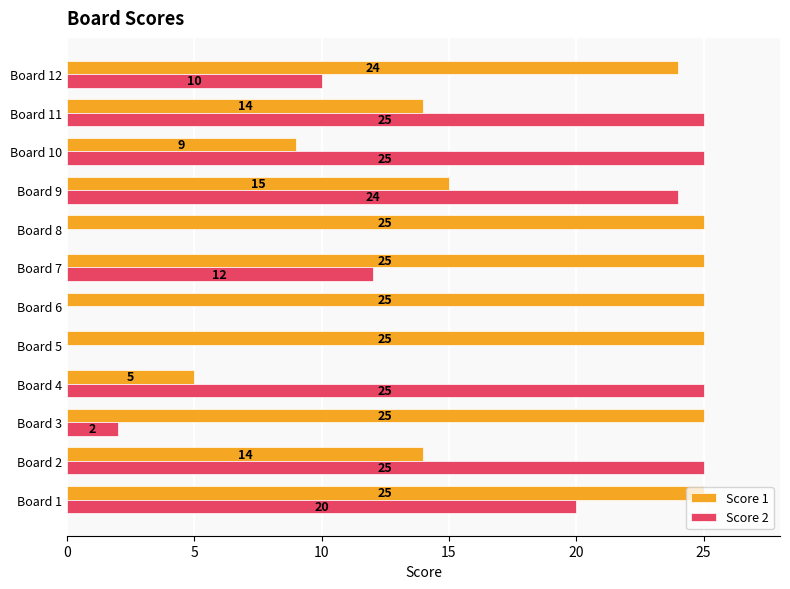

How many categories are shown in the chart?

12